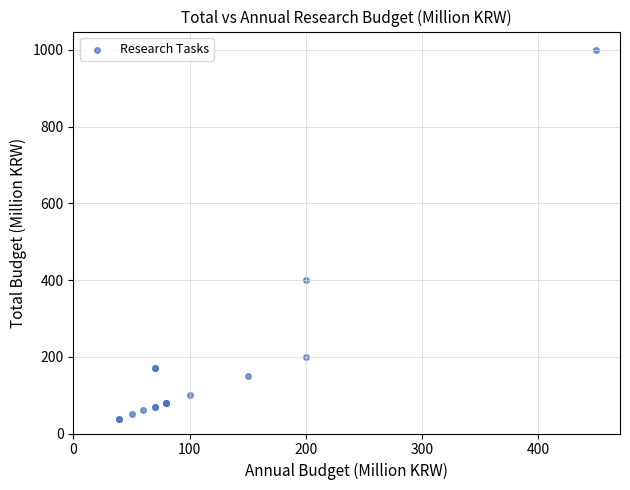

What Y value in the scatter plot is closest to 519?

400